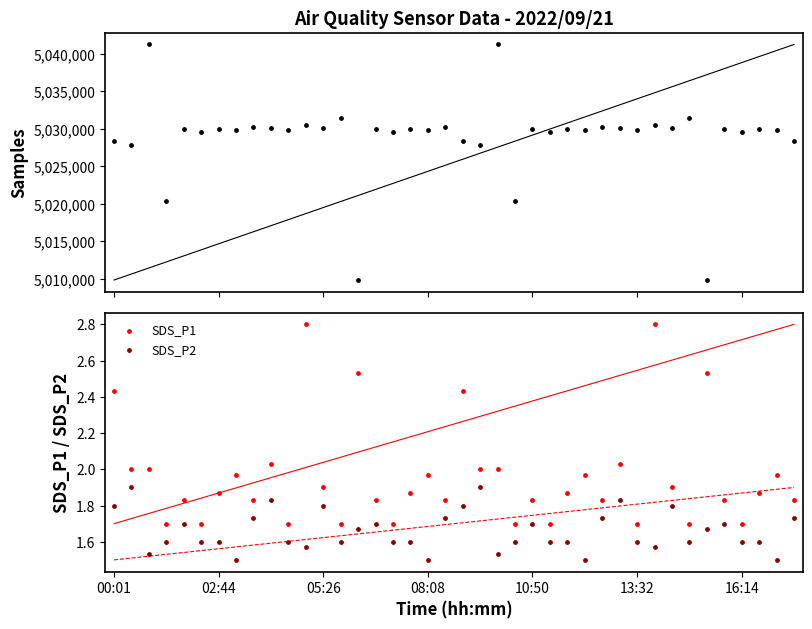

Which series has the largest total across all categories?

Samples